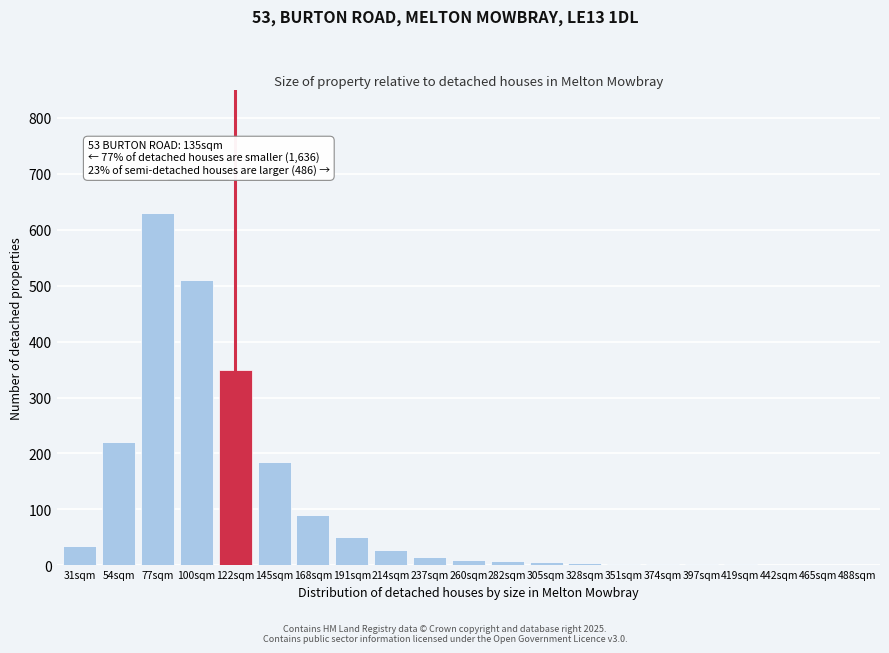

At which label is the value closest to 315?

122sqm